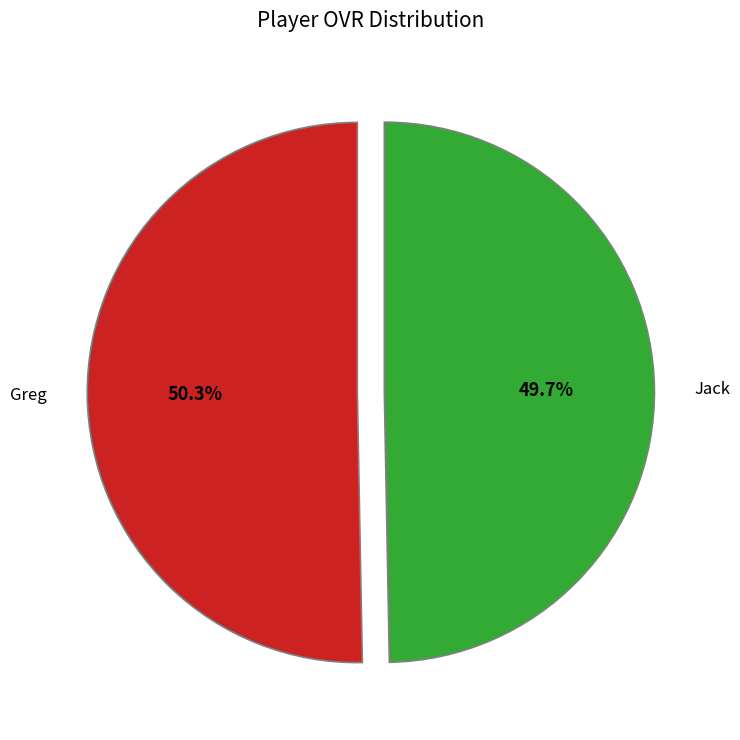

Which category has the smallest portion of the pie?

Jack